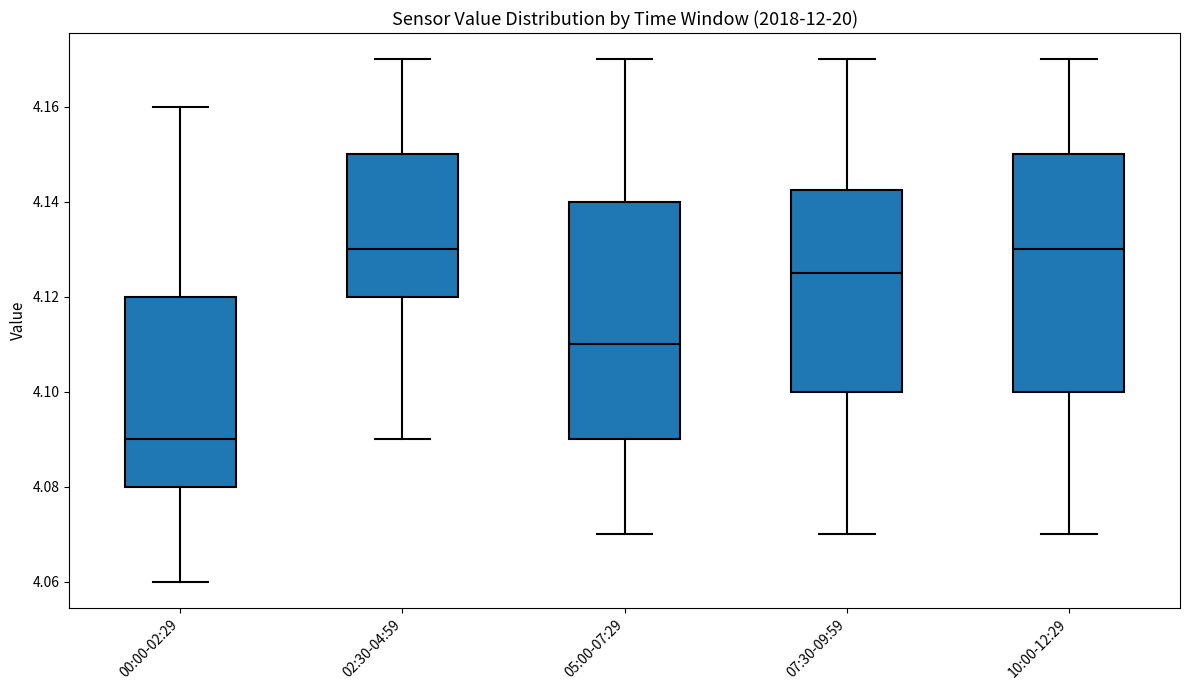

Where is the upper edge of the box for 00:00-02:29 on the y-axis? The values are not printed on the chart, so give them approximately, as read against the axis.

4.120